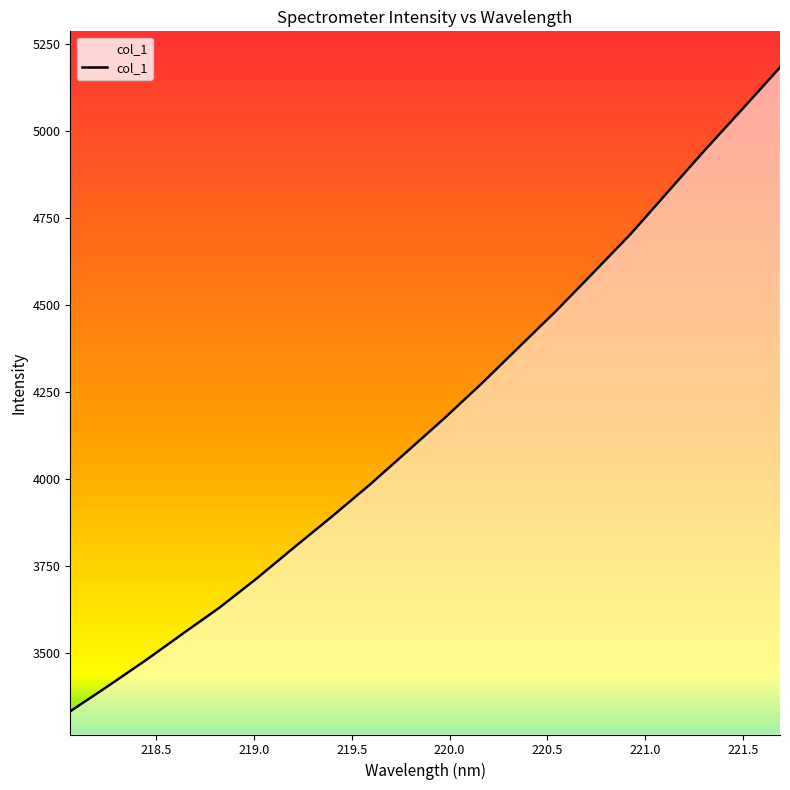

What is the smallest value displayed?

3332.4